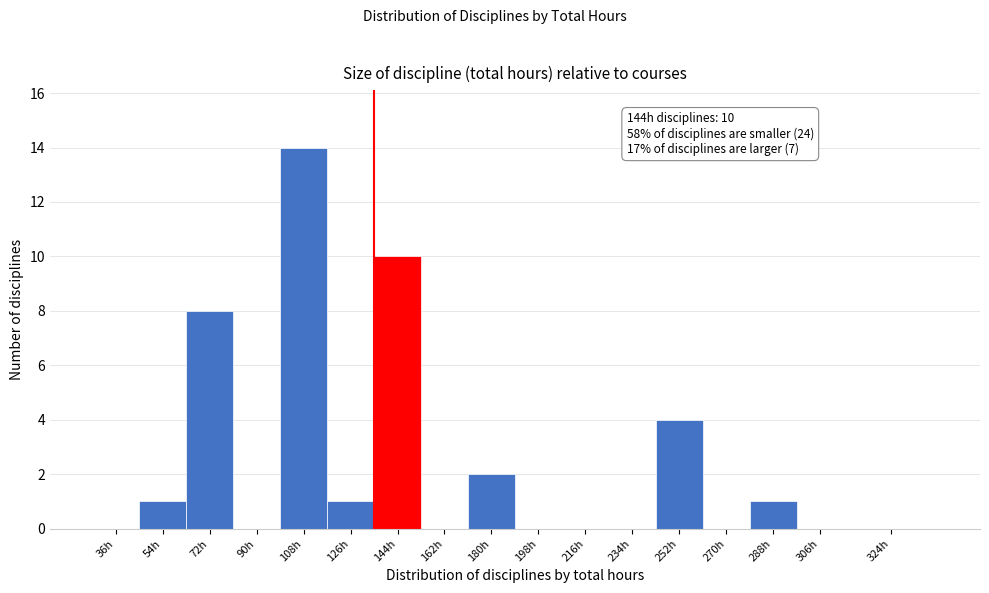

Reading right to left, transcribe all the data shown in this chart.

324h=0	306h=0	288h=1	270h=0	252h=4	234h=0	216h=0	198h=0	180h=2	162h=0	144h=10	126h=1	108h=14	90h=0	72h=8	54h=1	36h=0